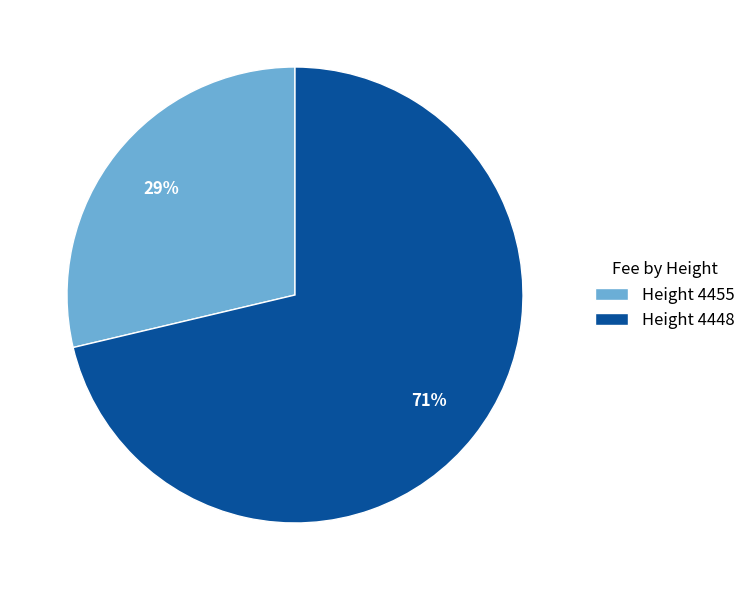

Combined, do Height 4455 and Height 4448 account for over 50%?

Yes